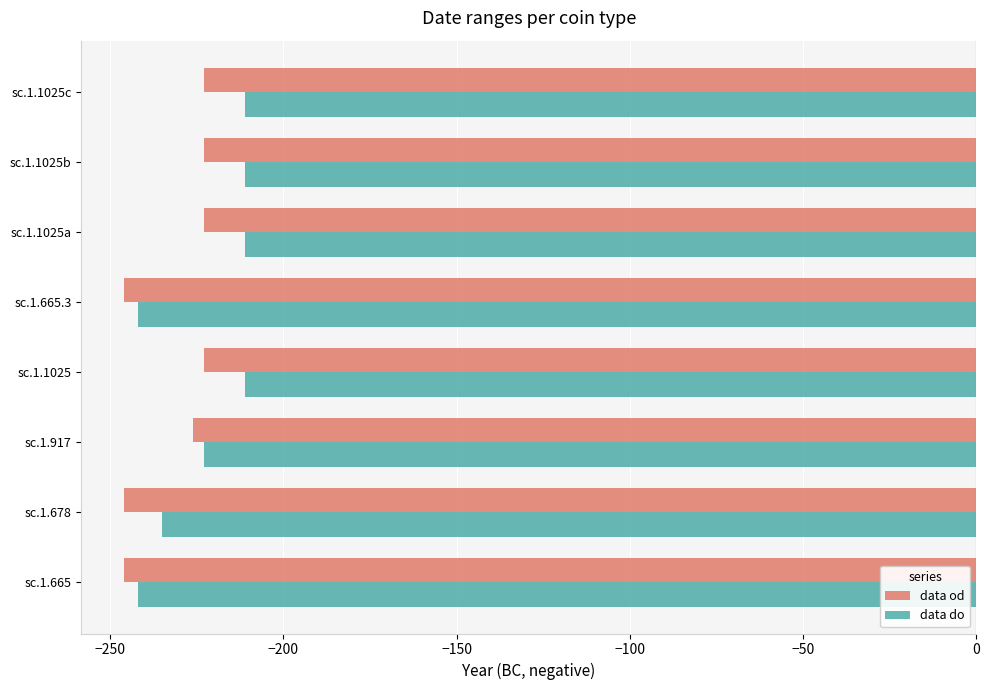

What is the minimum value shown in the chart?

-246